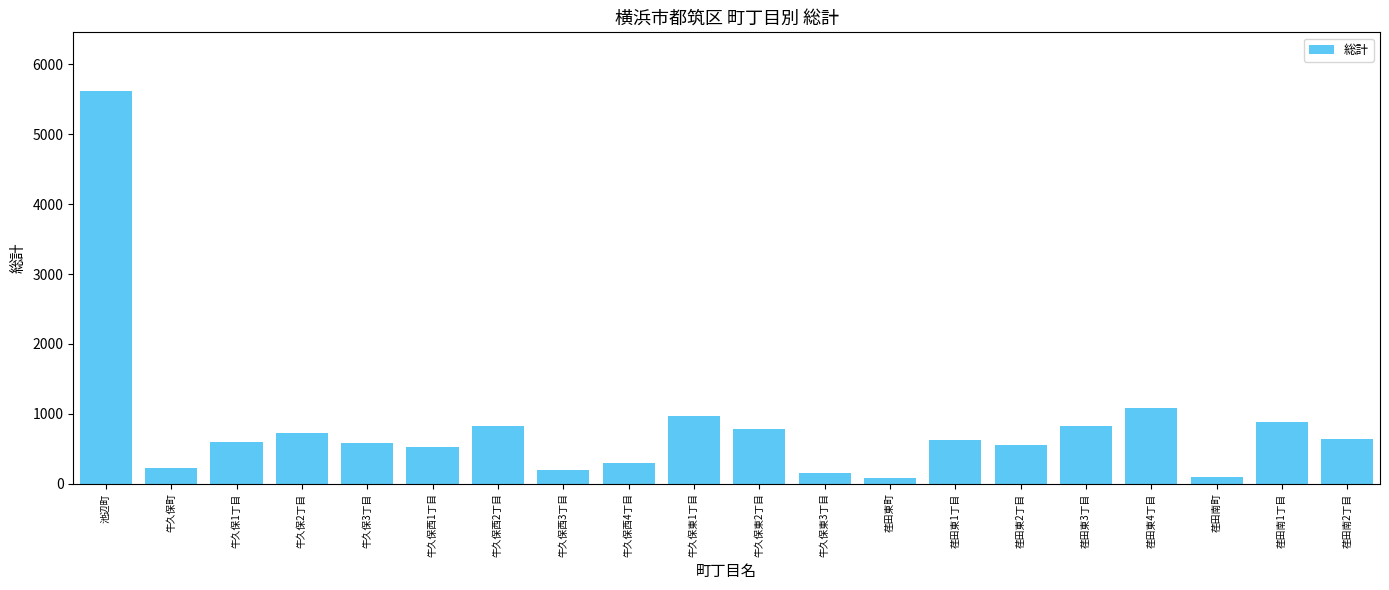

What is the label of the 18th bar from the right?

牛久保1丁目